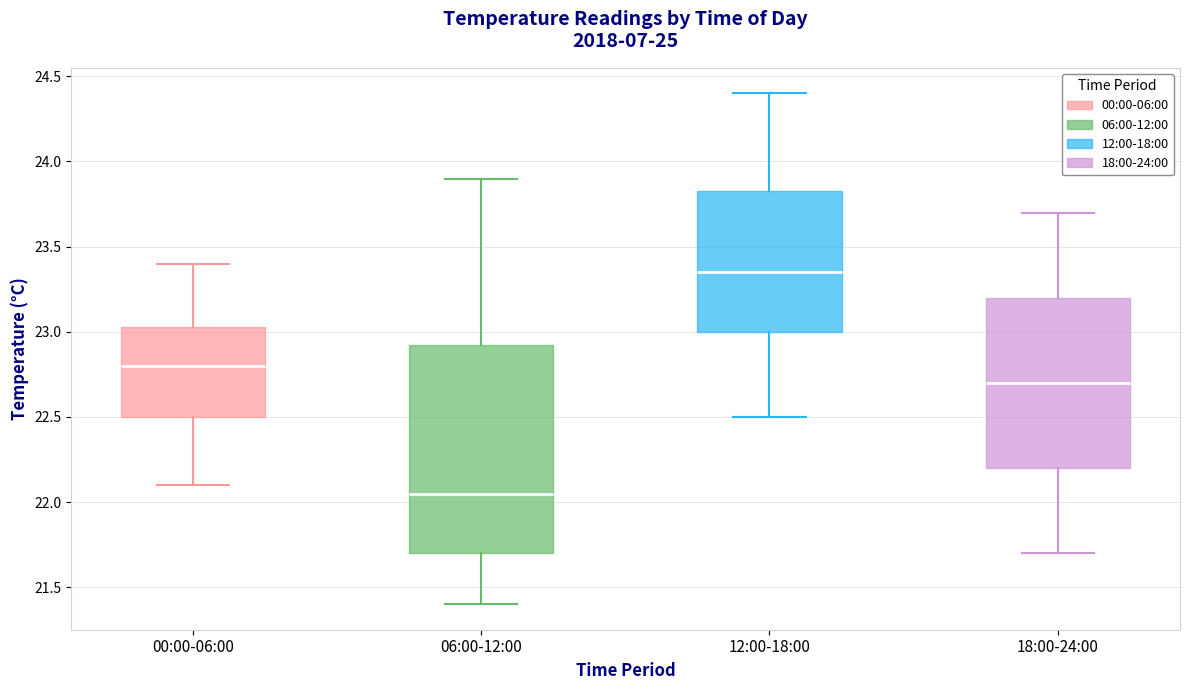

Which box's median line is the lowest?

06:00-12:00